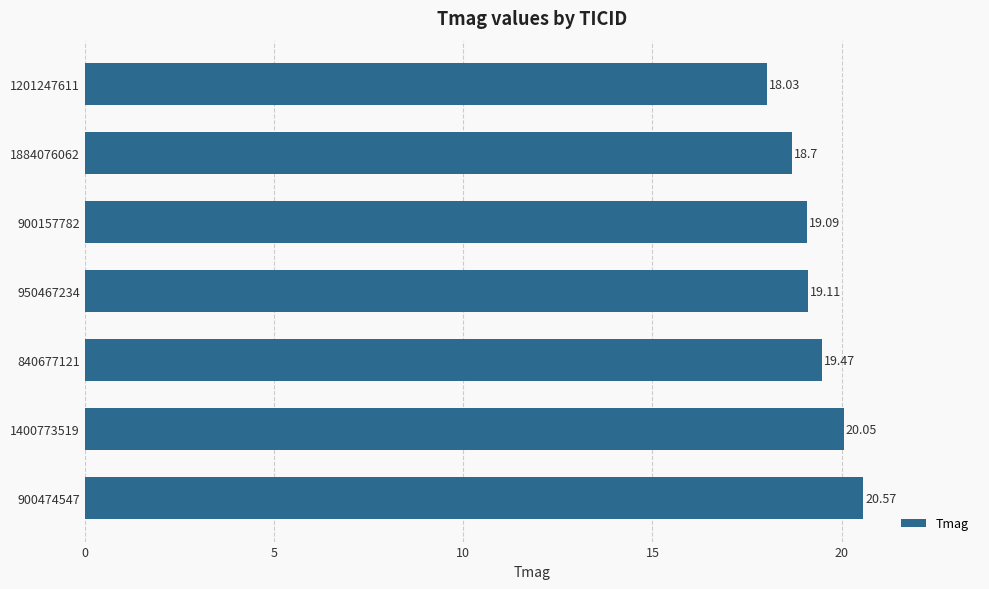

What is the difference between the maximum and minimum values?

2.5